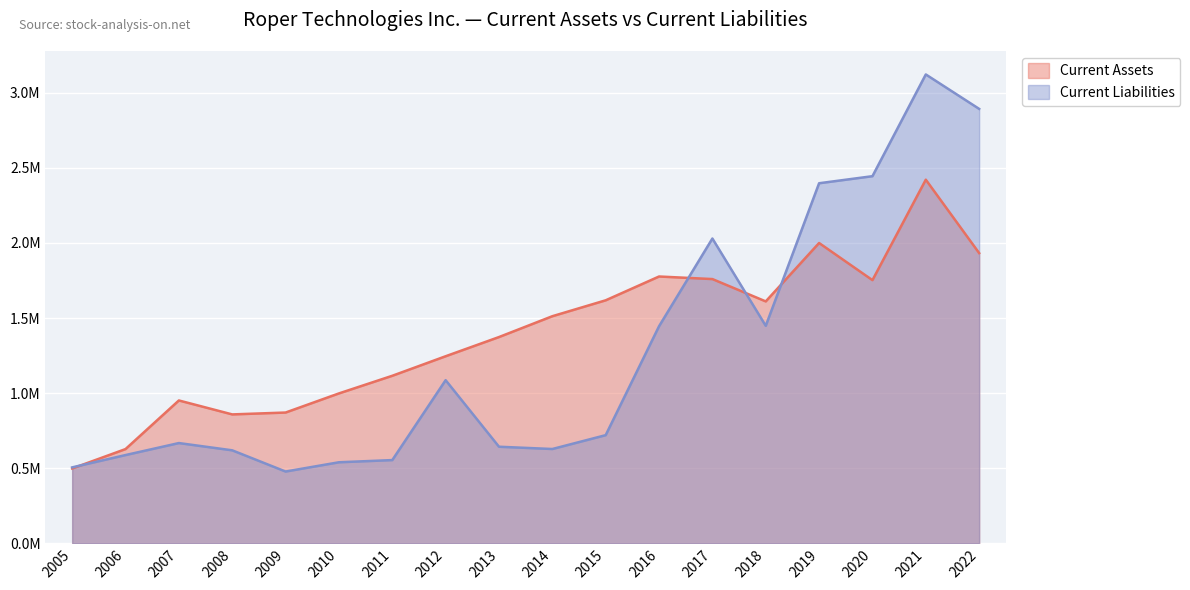

After their last crossing, which series has the higher values: Current Assets or Current Liabilities?

Current Liabilities